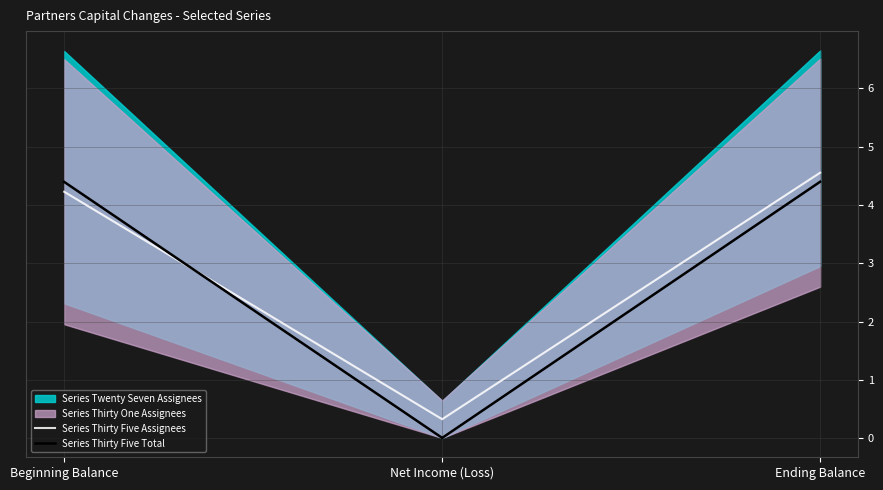

What position from the right is Ending Balance?

1